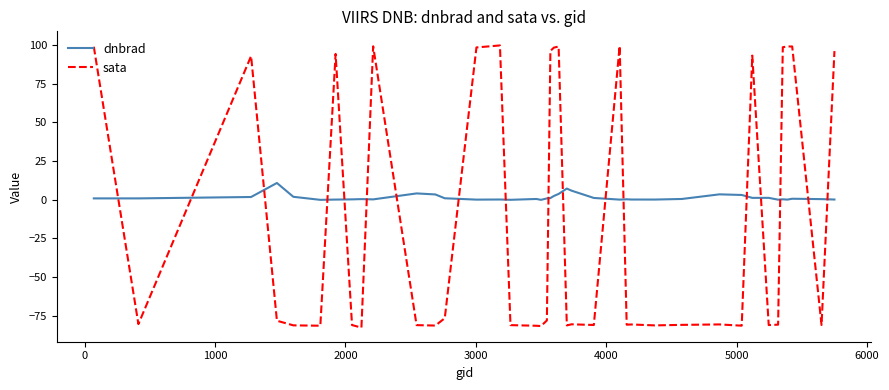

Which series has the widest spread of values?

sata